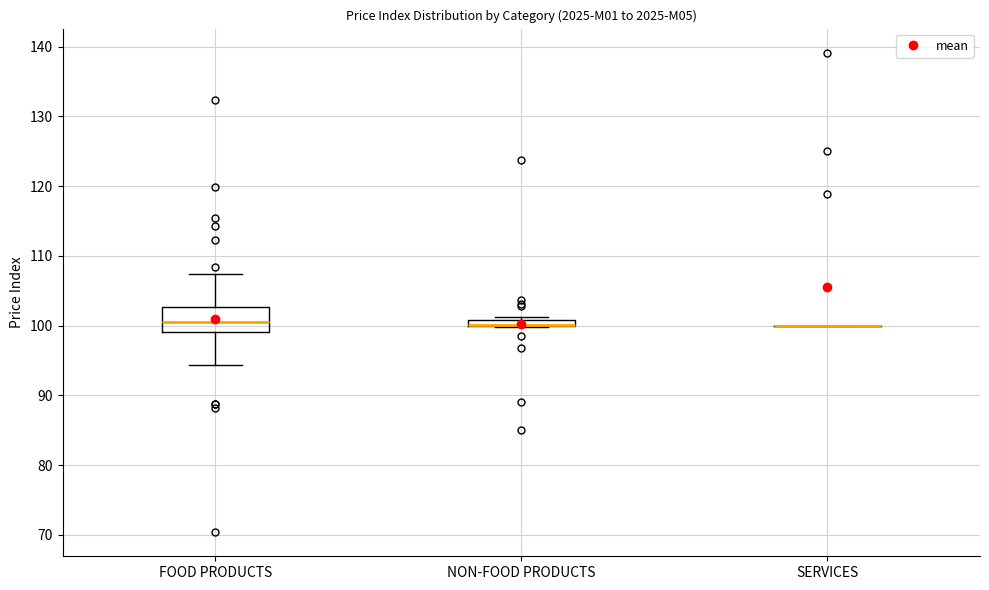

Comparing the boxes themselves (not the whiskers), which one is the tallest?

FOOD PRODUCTS